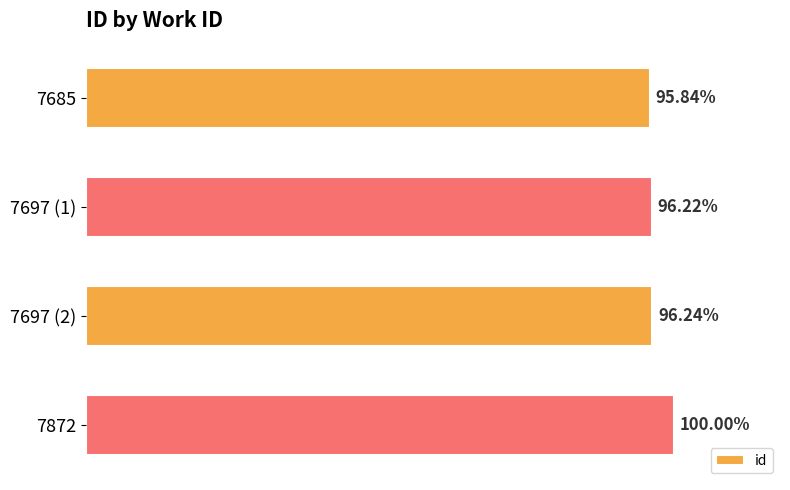

Does the chart contain any negative values?

No